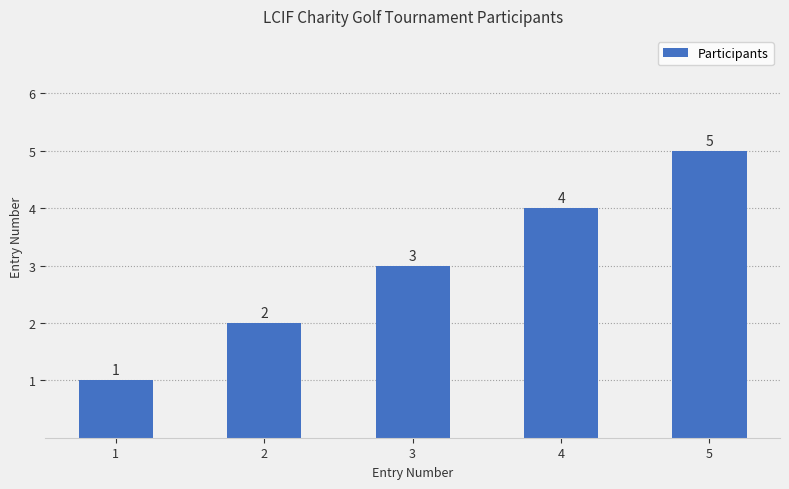

Which category has the highest value across all series?

5